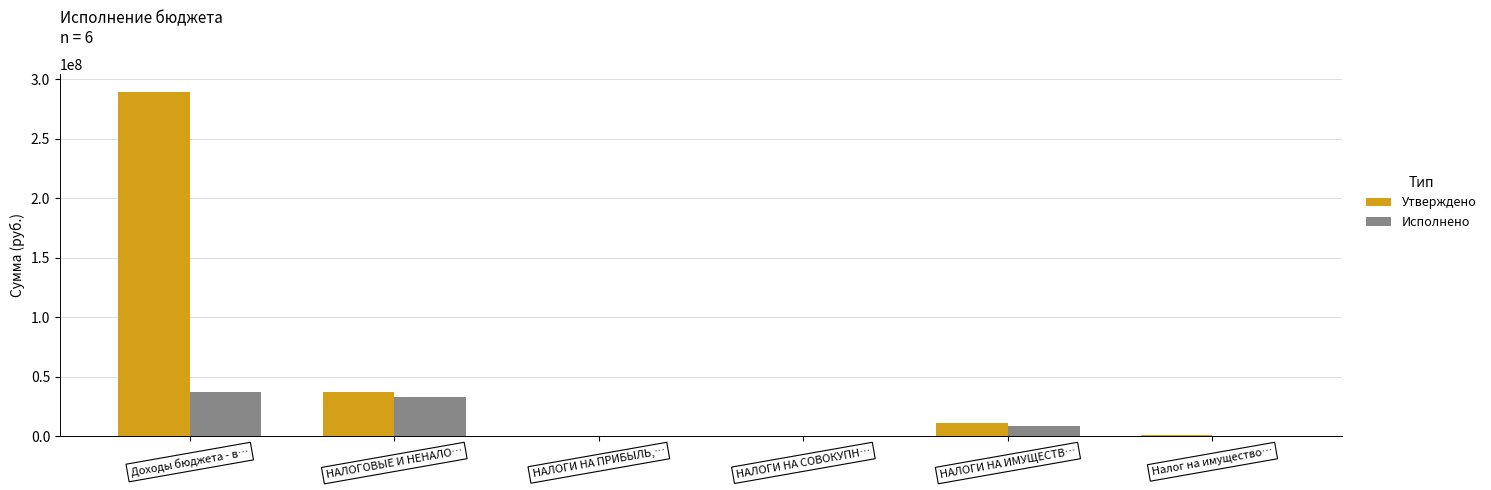

At which category does the chart reach its peak across all series?

Доходы бюджета - в…